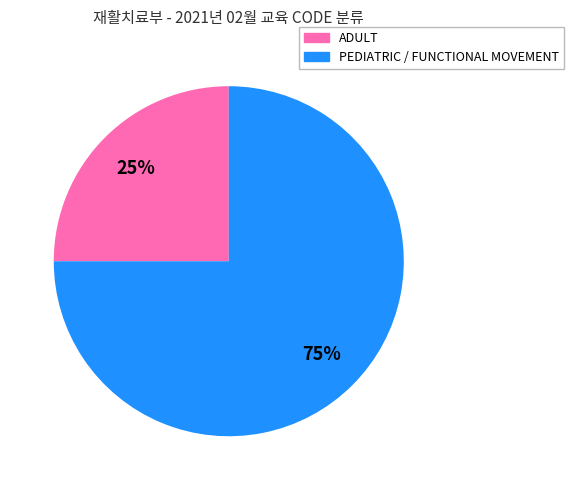

Count the number of slices in the pie.

2